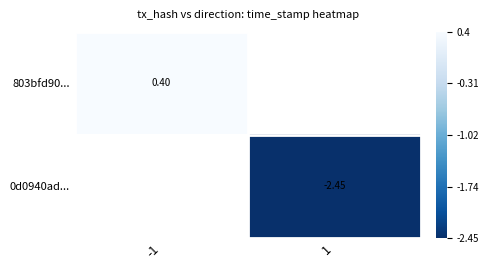

Is the value of 0d0940ad... at -1 greater than the value of 803bfd90... at 1?

No